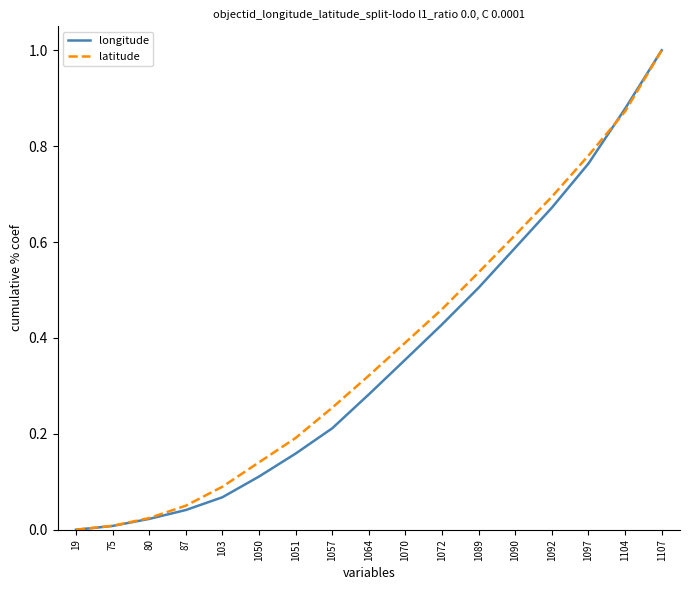

The value of latitude at 1107 is 1.0. True or false?

True